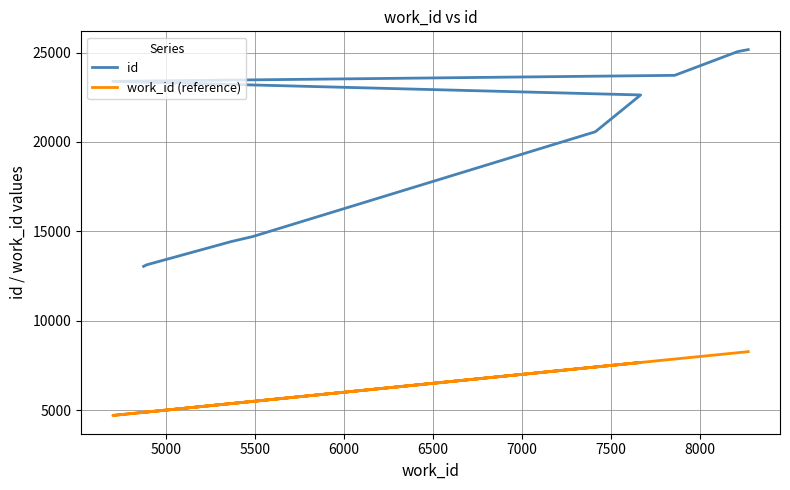

True or false: id and work_id (reference) intersect in this chart.

False